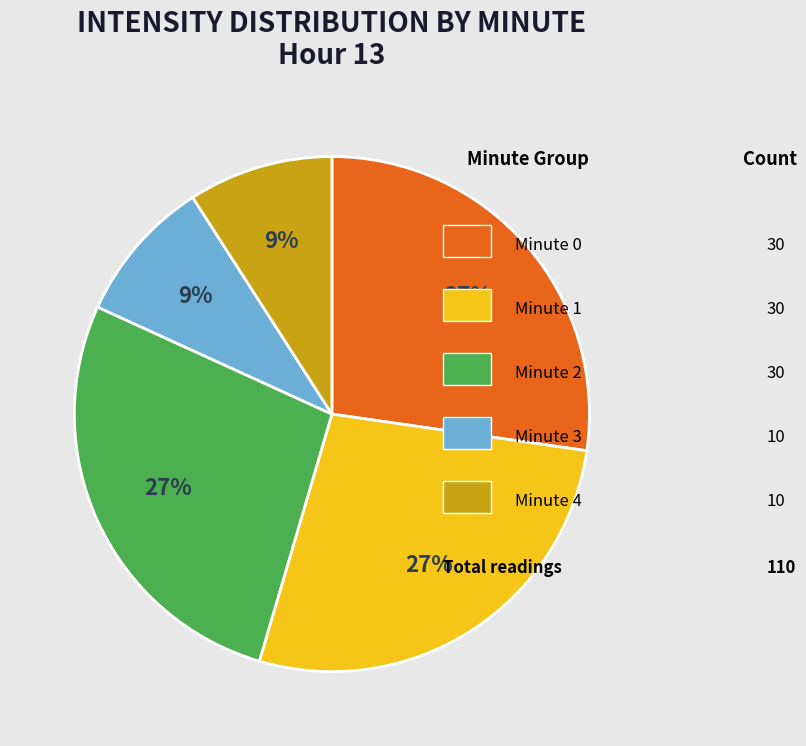

To the nearest percent, what is the average slice percentage?

20%